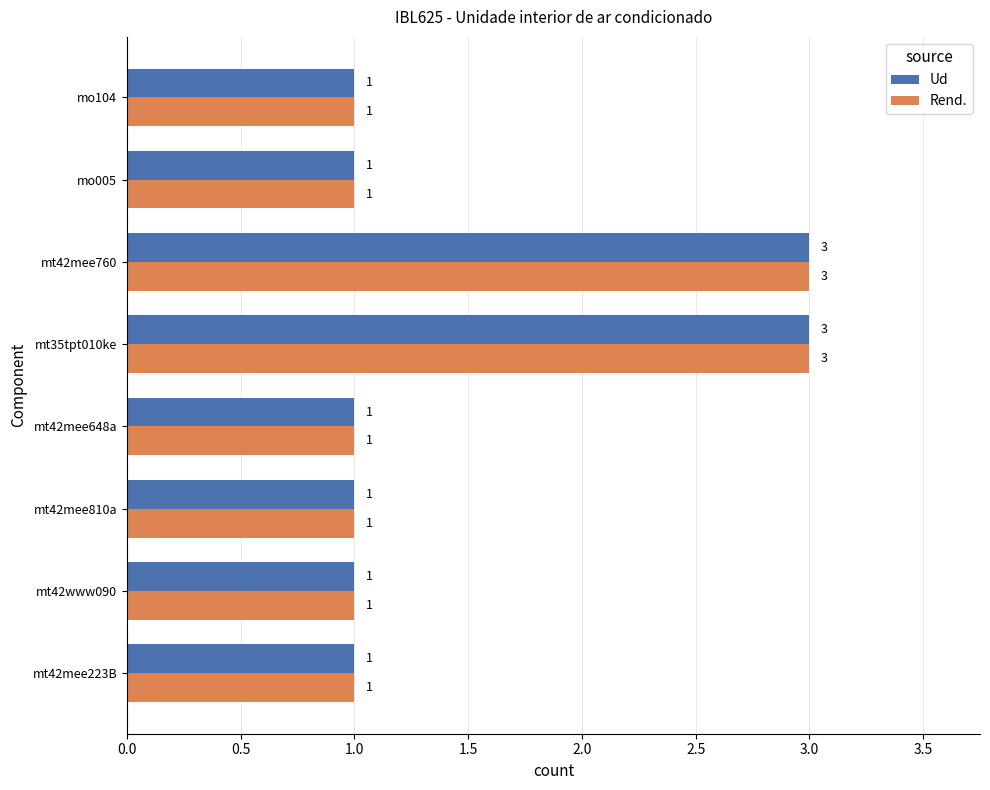

What is the total value across all series at mt35tpt010ke?

6